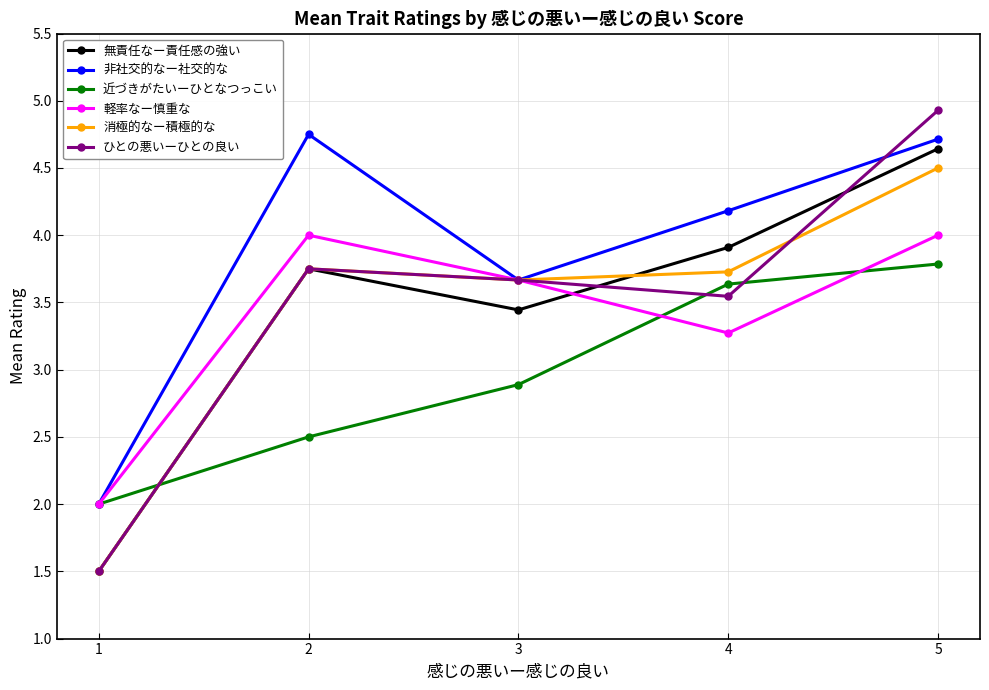

Where is 無責任なー責任感の強い nearest to the value 3?

3